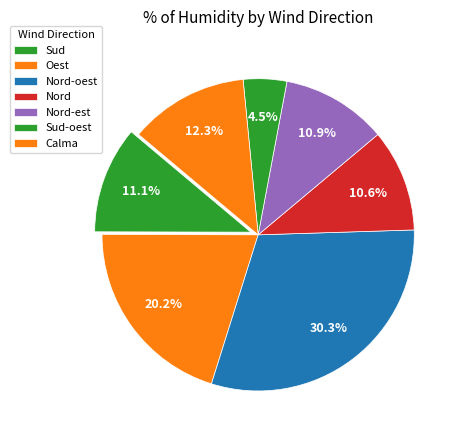

Does any single category account for the majority?

No